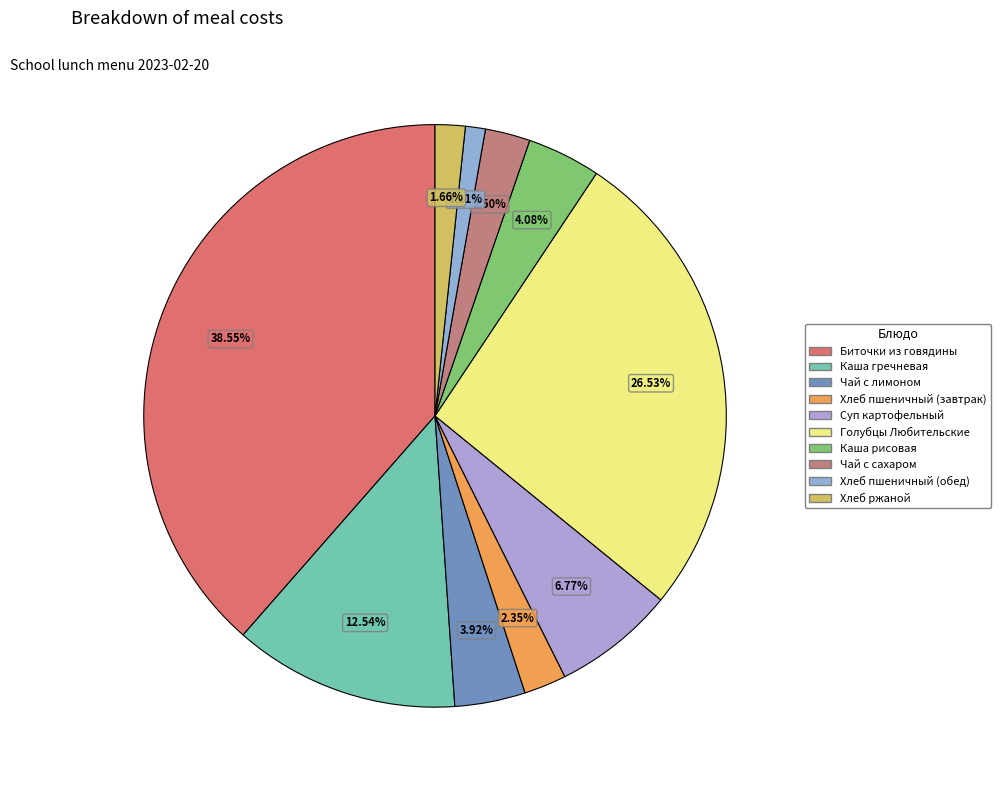

Which category has the biggest portion of the pie?

Биточки из говядины